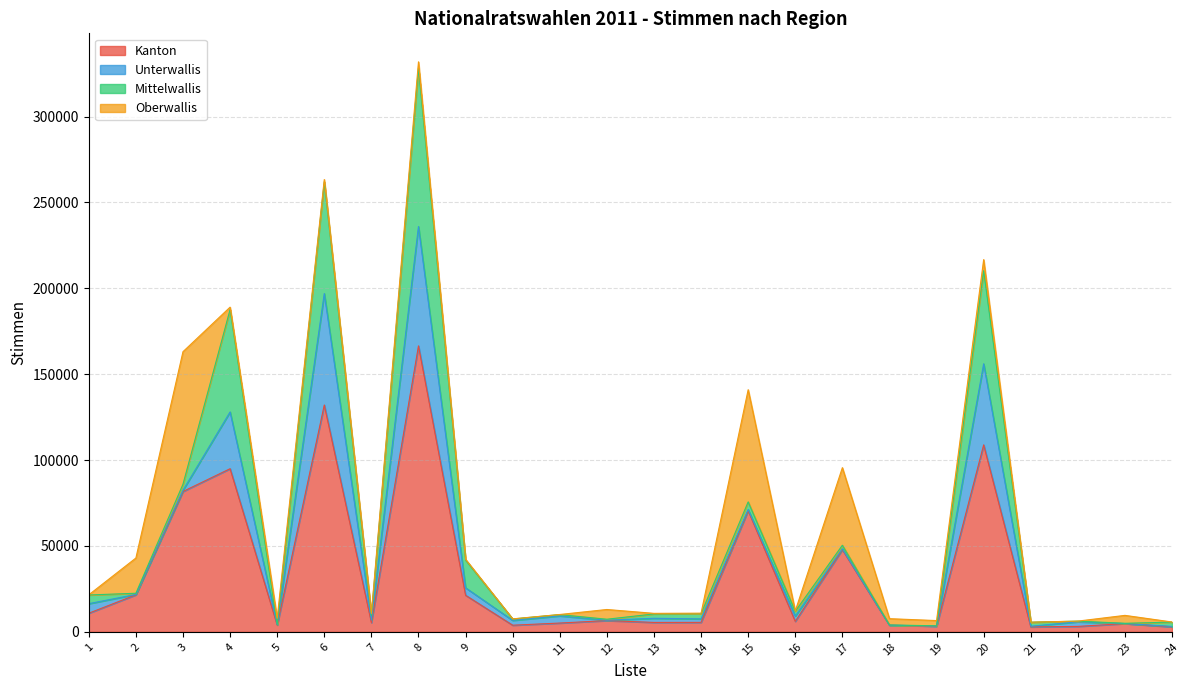

The Oberwallis series shows 6722 at 23. True or false?

False